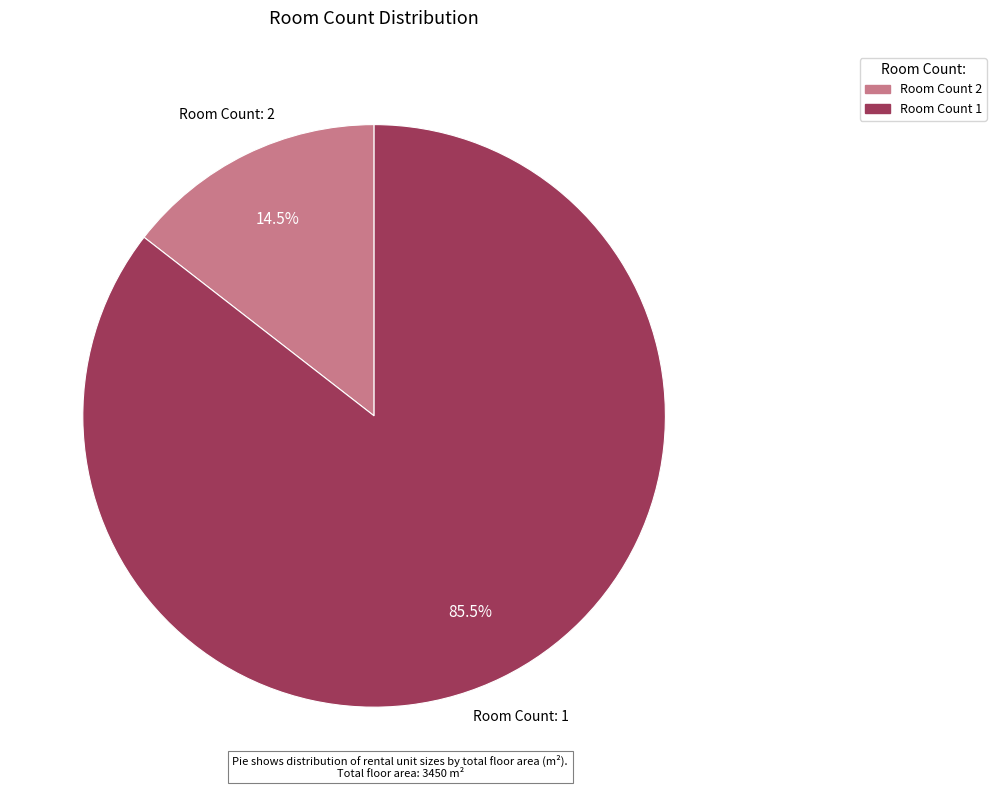

To the nearest percent, what is the average slice percentage?

50%